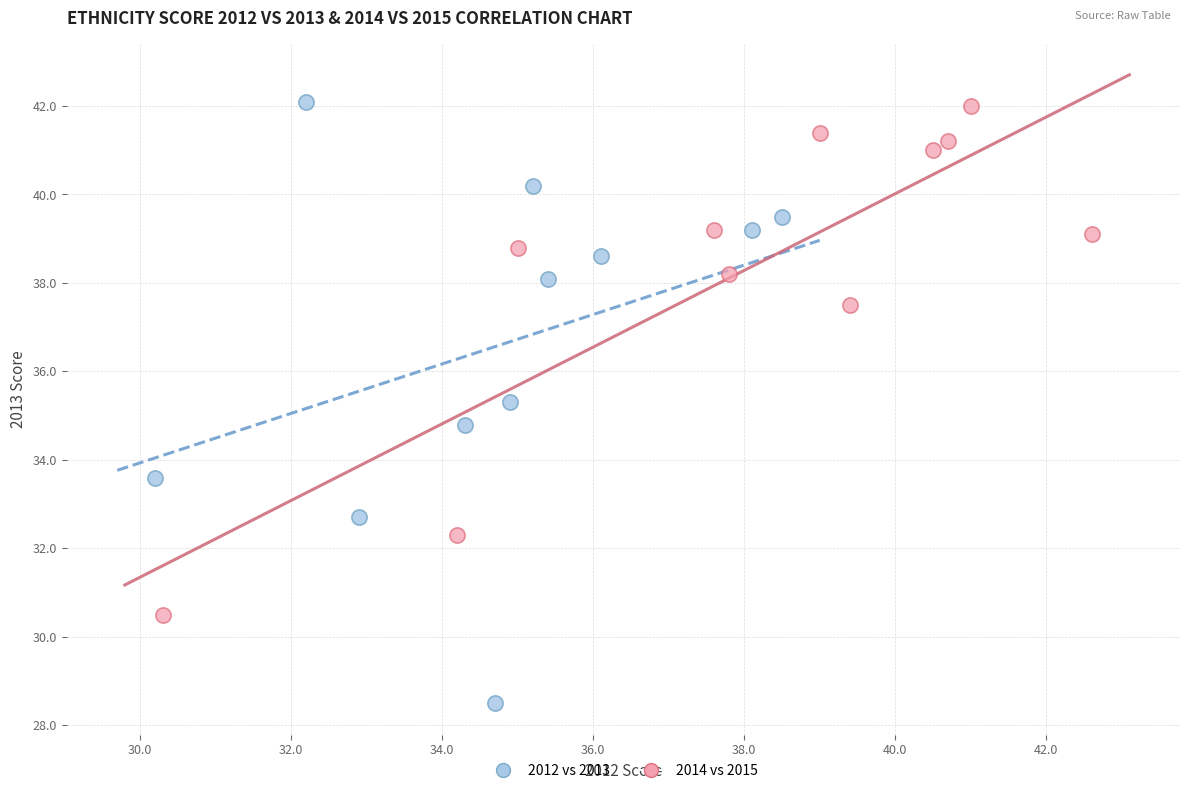

Which series has the largest Y range (max minus min)?

2012 vs 2013